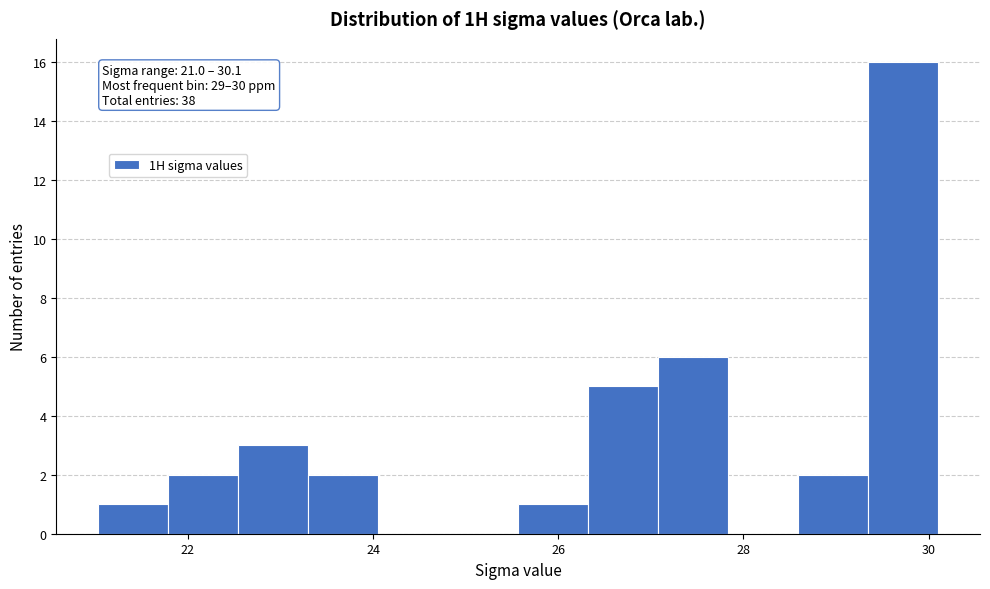

Read against the x-axis, roughly where is the centre of the tallest bar?

29.8